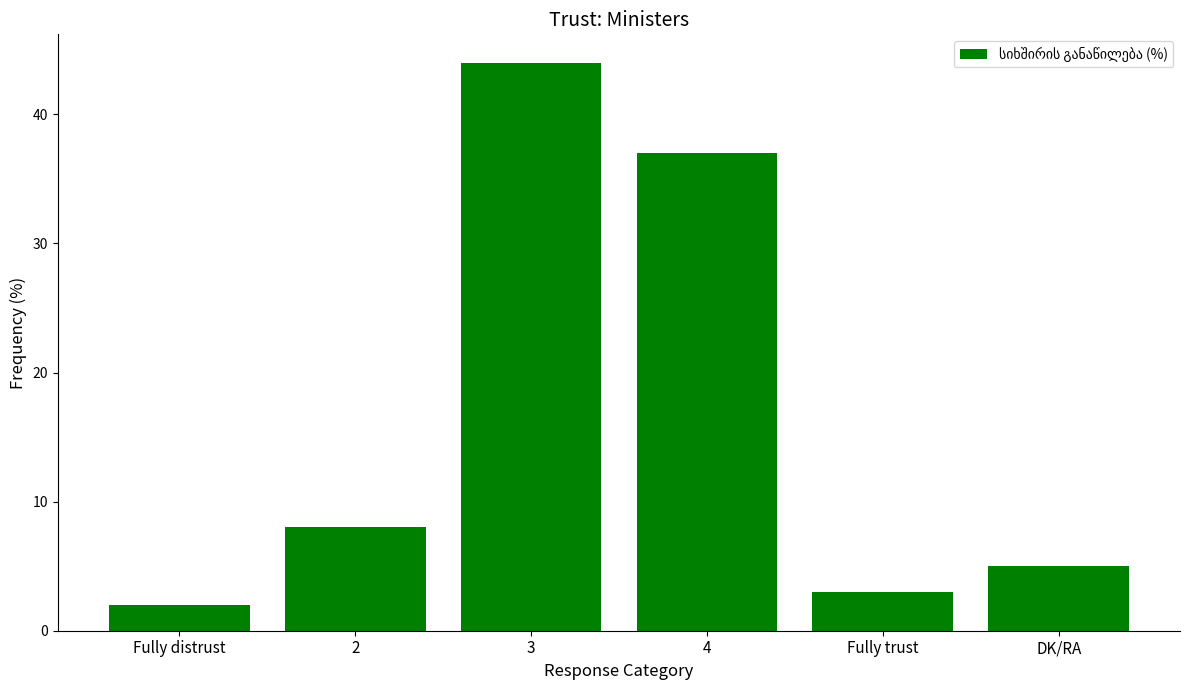

Approximately how many times larger is the value at Fully trust compared to 2?

0.4